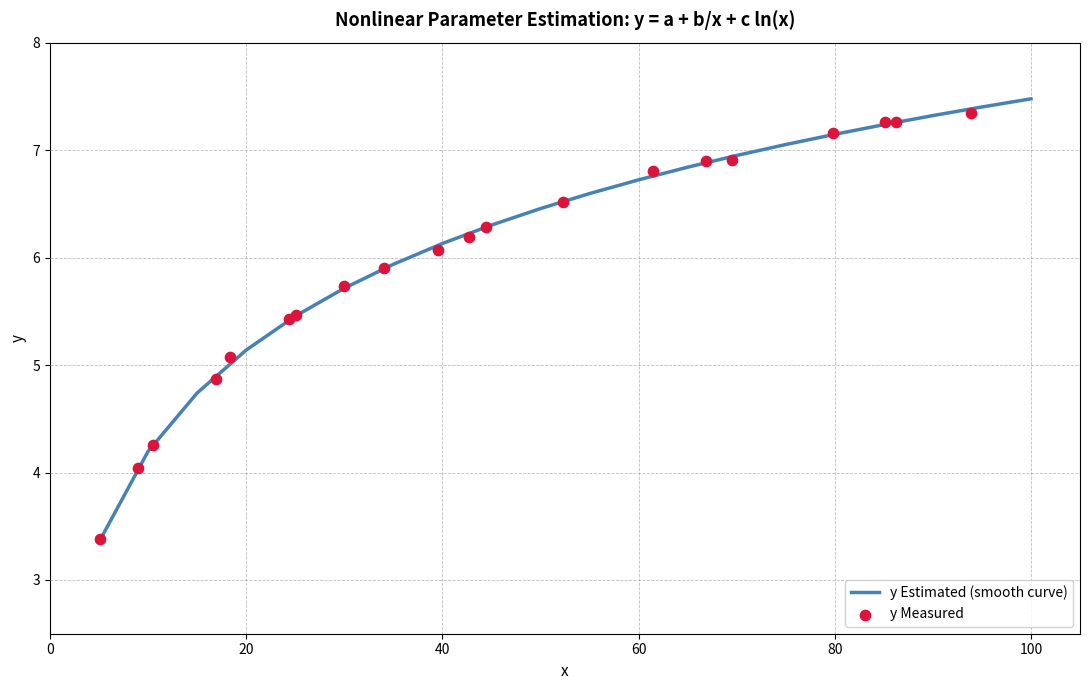

Which series reaches the minimum Y coordinate?

y Estimated (smooth curve)